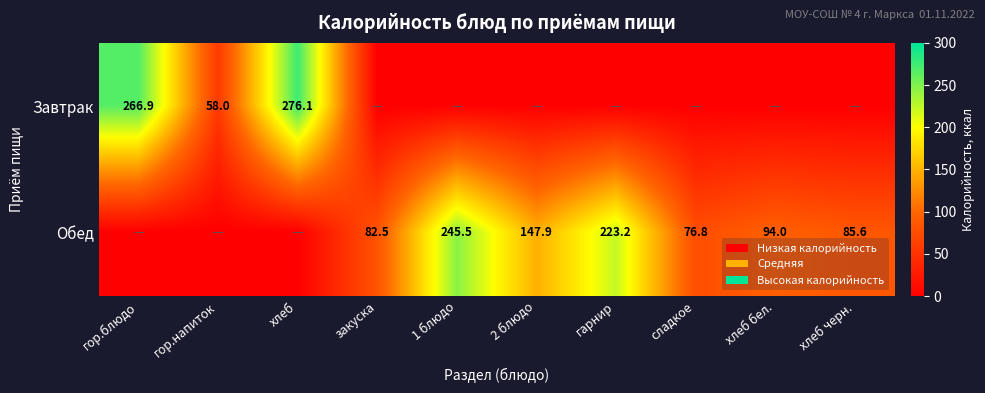

Is it true that Обед equals 381.9 at 1 блюдо?

False